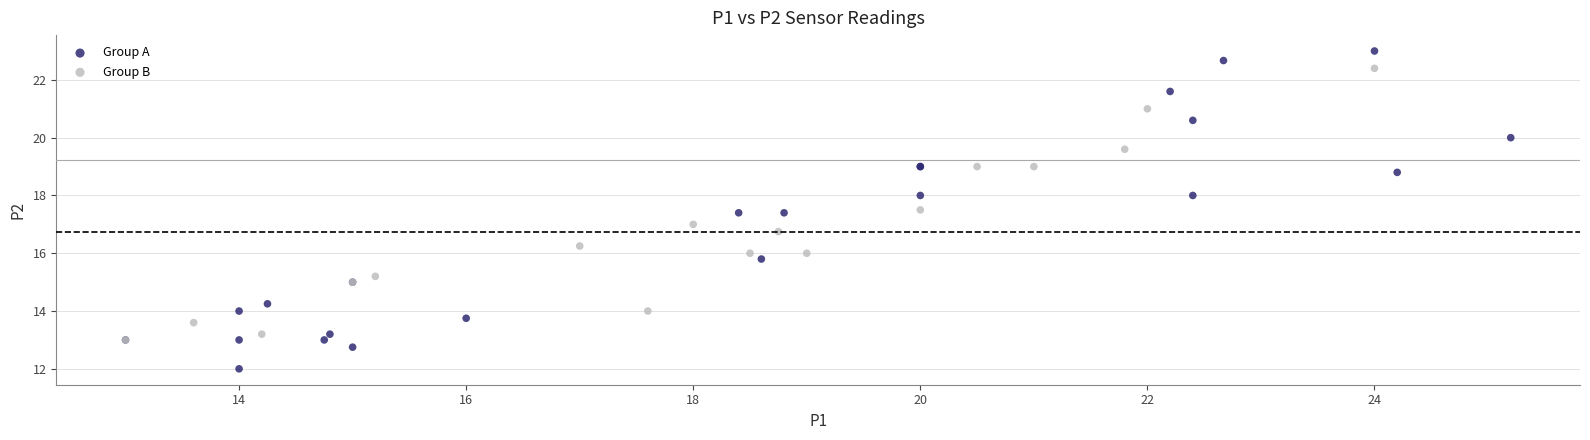

Which series contains the lowest Y value?

Group A